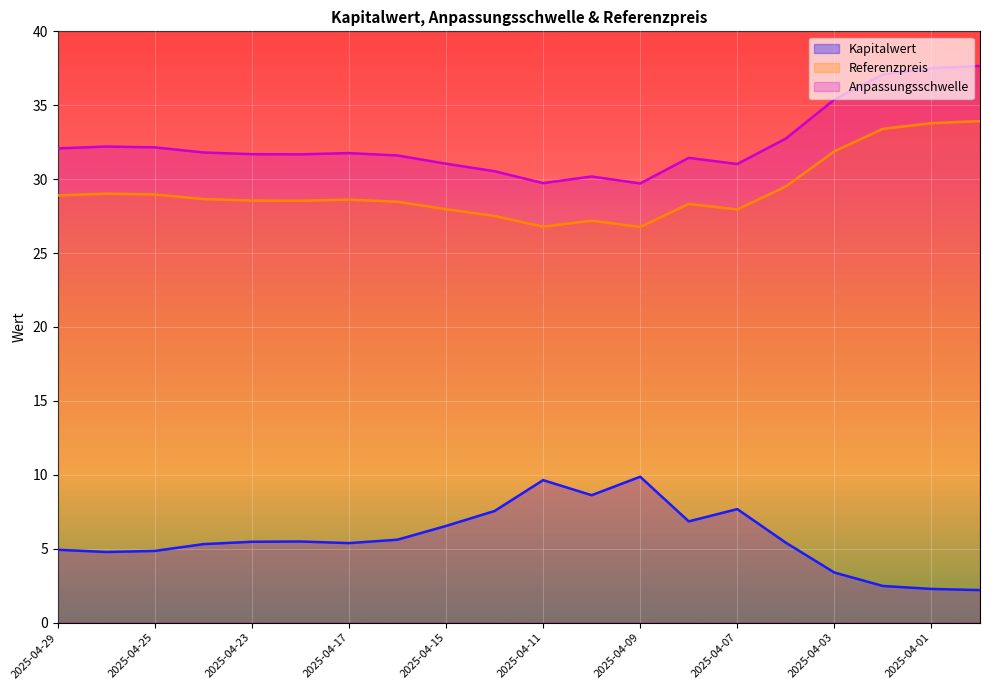

Reading left to right, extract all data points from this chart.

Kapitalwert: 4.9	4.8	4.8	5.3	5.5	5.5	5.4	5.6	6.5	7.5	9.6	8.6	9.9	6.8	7.7	5.4	3.4	2.5	2.3	2.2
Referenzpreis: 28.9	29.0	29.0	28.7	28.6	28.5	28.6	28.5	28.0	27.5	26.8	27.2	26.8	28.3	27.9	29.5	31.9	33.4	33.8	33.9
Anpassungsschwelle: 32.1	32.2	32.2	31.8	31.7	31.7	31.8	31.6	31.0	30.5	29.7	30.2	29.7	31.4	31.0	32.7	35.4	37.1	37.5	37.7